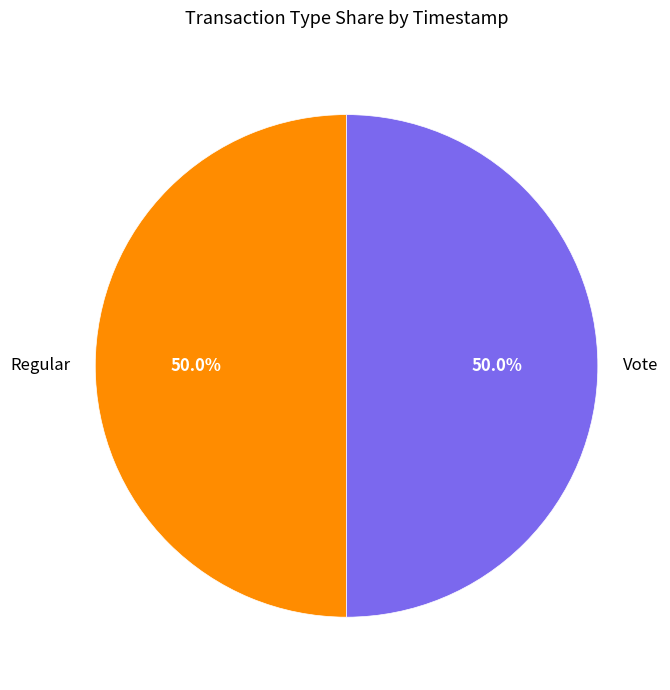

Is it true that Vote is 42% of the pie?

False